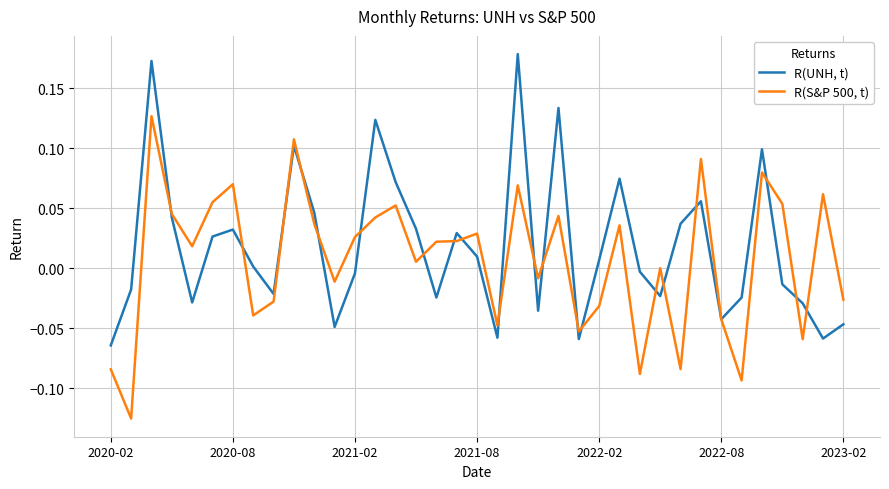

List the series in order of their peak value, highest first.

R(UNH, t), R(S&P 500, t)